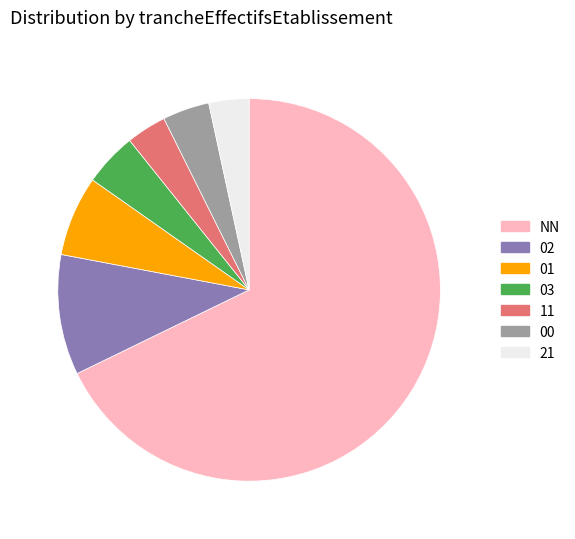

Between 11 and 01, which is larger?

01